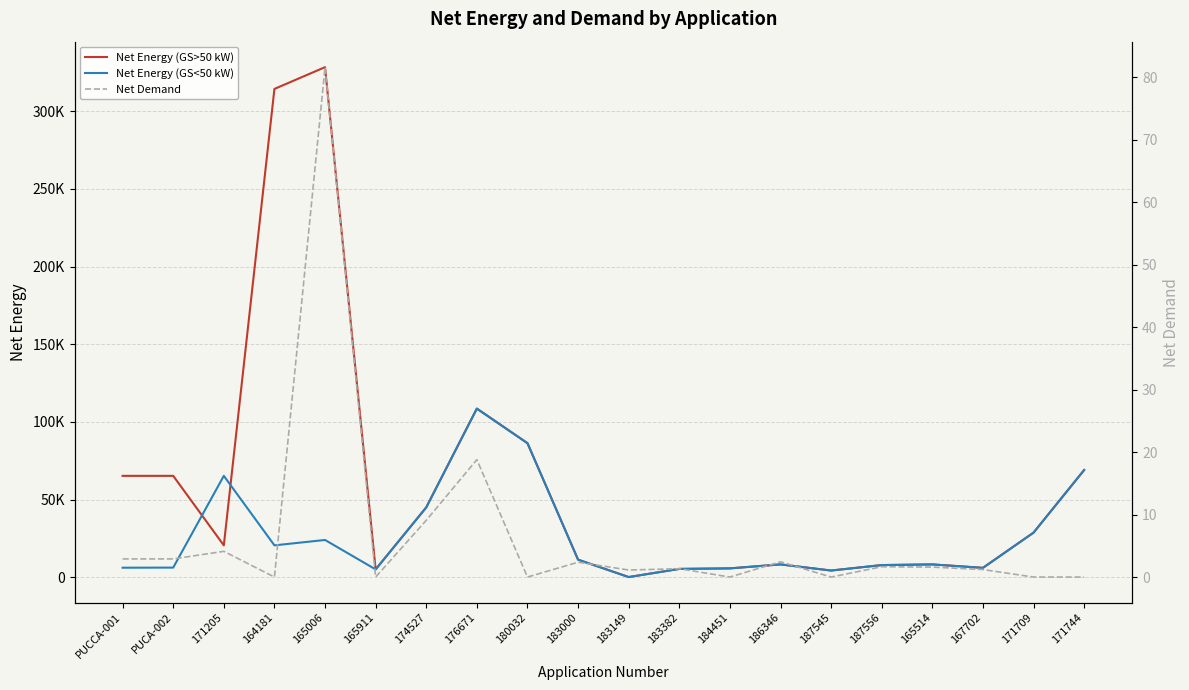

Between 183382 and 171709, which series saw the biggest shift?

Net Energy (GS>50 kW)